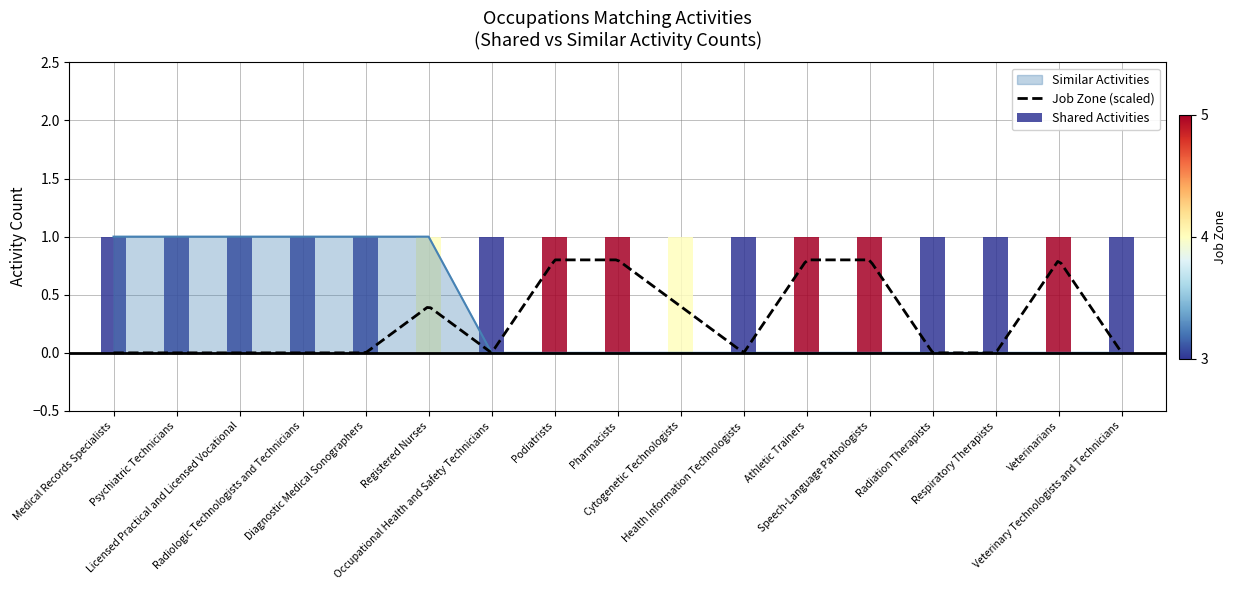

What is the sum of all values?

6